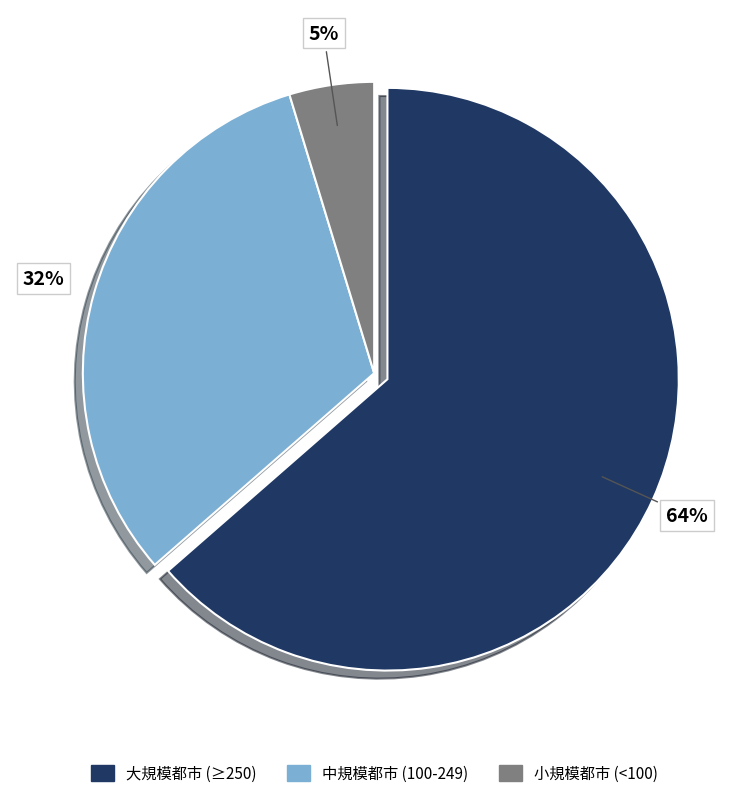

To the nearest percent, what percentage of the pie is 小規模都市 (<100)?

5%